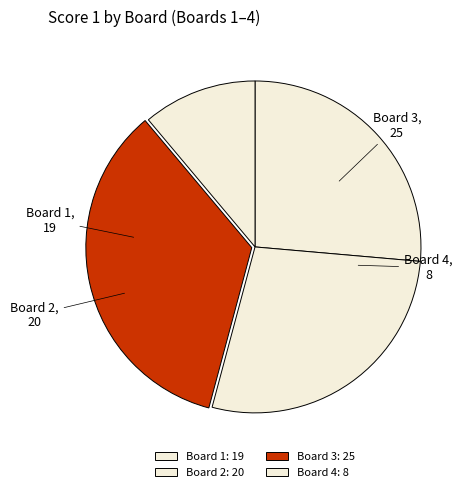

Is Board 1 the majority of the pie?

No